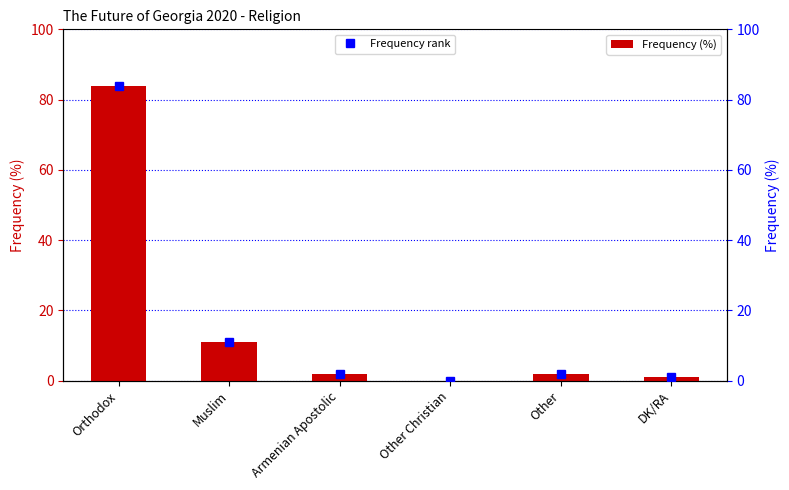

Rank the series by their maximum value, from lowest to highest.

Frequency (%), Frequency rank